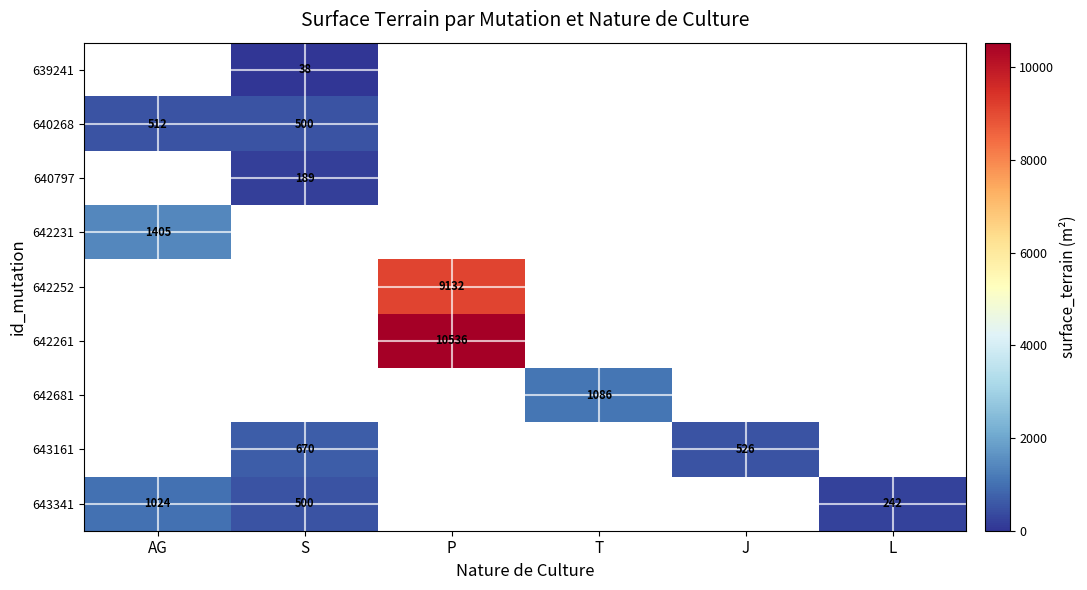

Is it true that 640797 equals 189 at S?

True